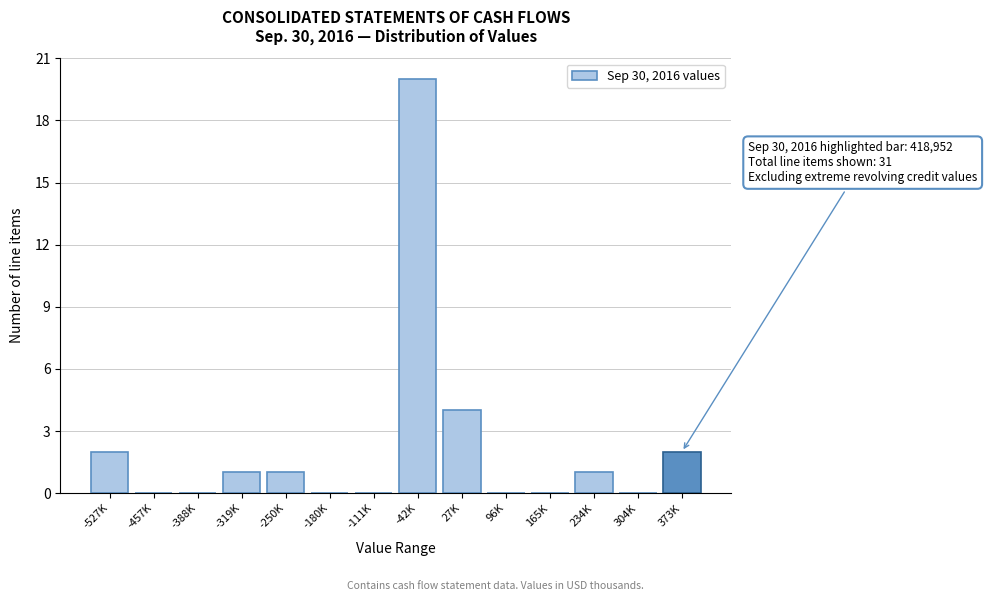

Reading right to left, transcribe all the data shown in this chart.

373K=2	304K=0	234K=1	165K=0	96K=0	27K=4	-42K=20	-111K=0	-180K=0	-250K=1	-319K=1	-388K=0	-457K=0	-527K=2